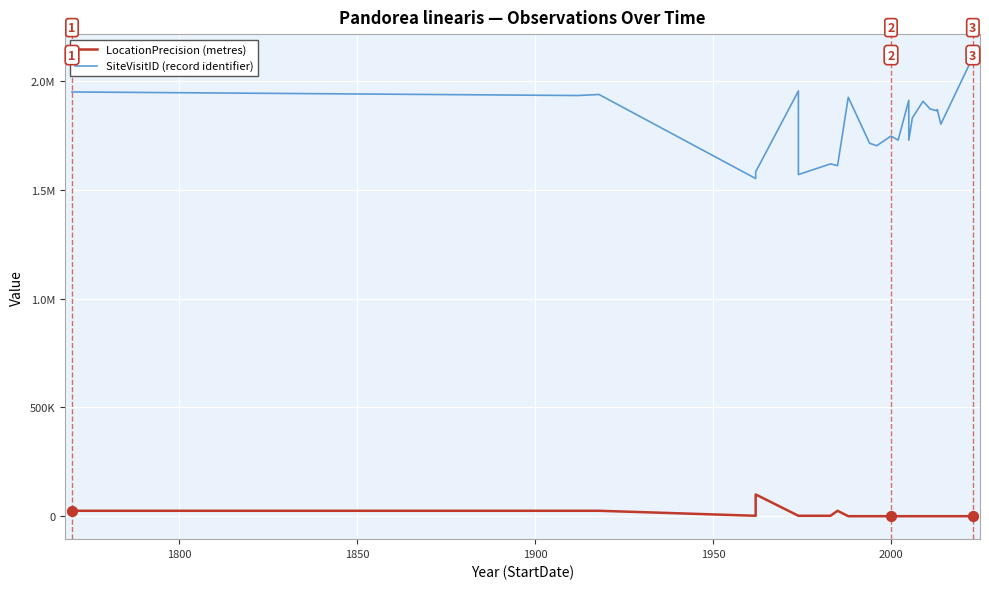

Is the value of LocationPrecision (metres) at 10 greater than the value of SiteVisitID (record identifier) at 15?

No